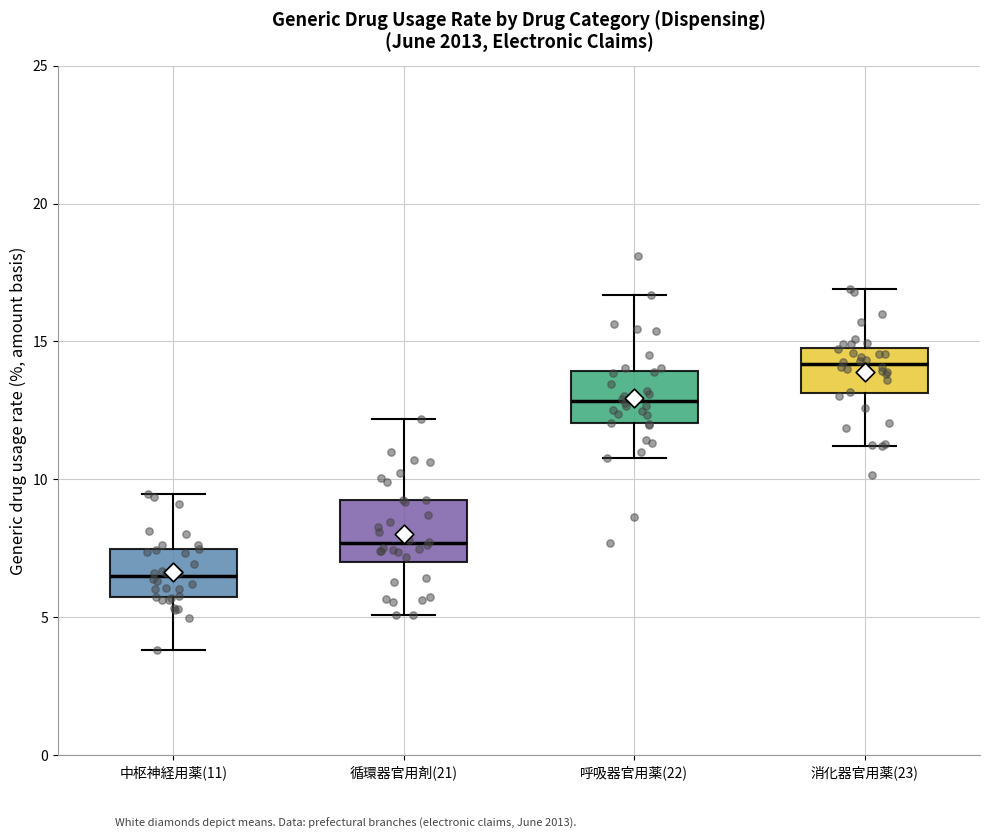

Where is the upper edge of the box for 中枢神経用薬(11) on the y-axis? The values are not printed on the chart, so give them approximately, as read against the axis.

7.5